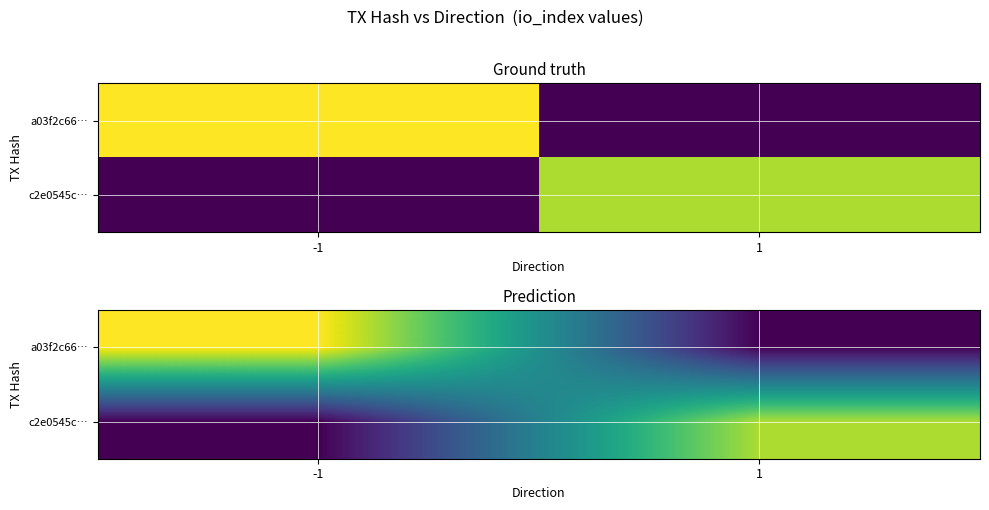

Which series has the largest total across all categories?

a03f2c66…